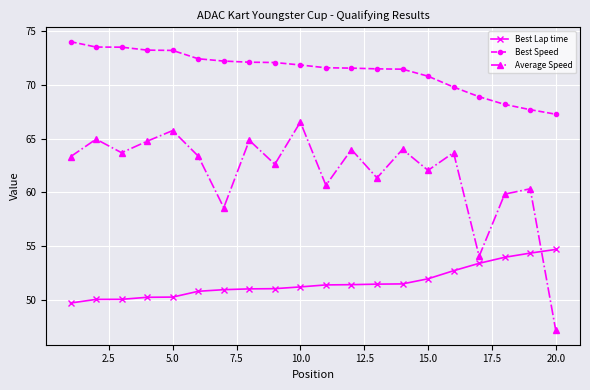

What is the highest value of the Best Lap time series?

54.7